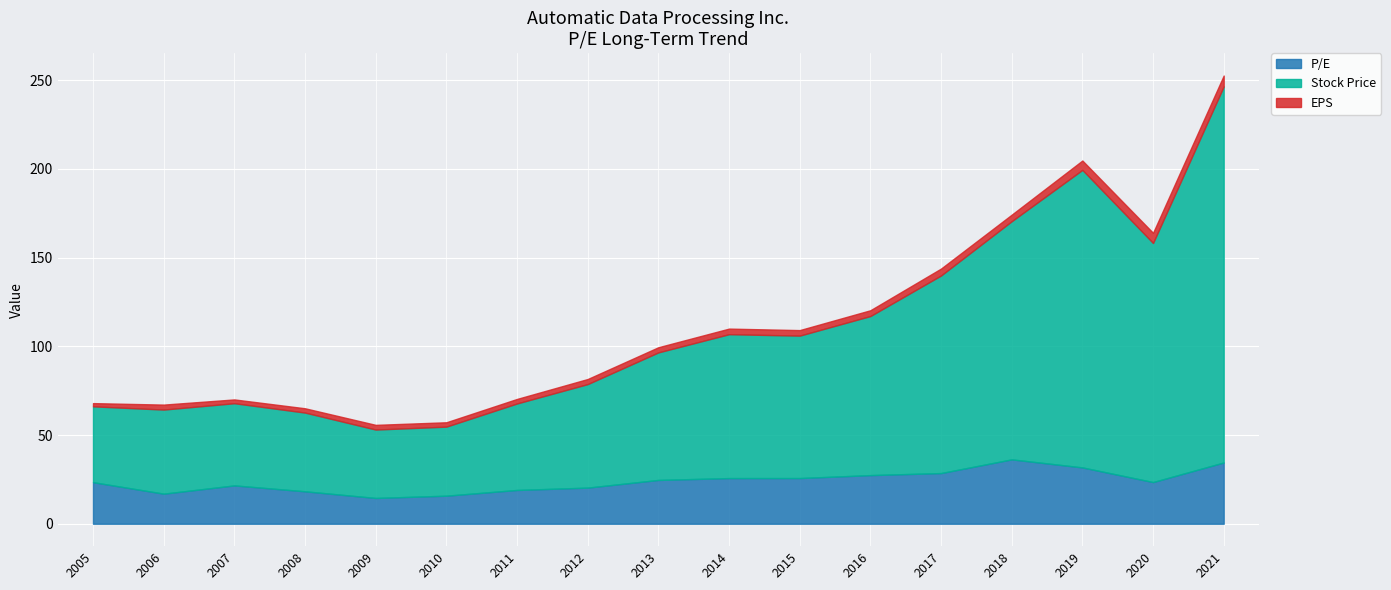

True or false: P/E and Stock Price intersect in this chart.

False